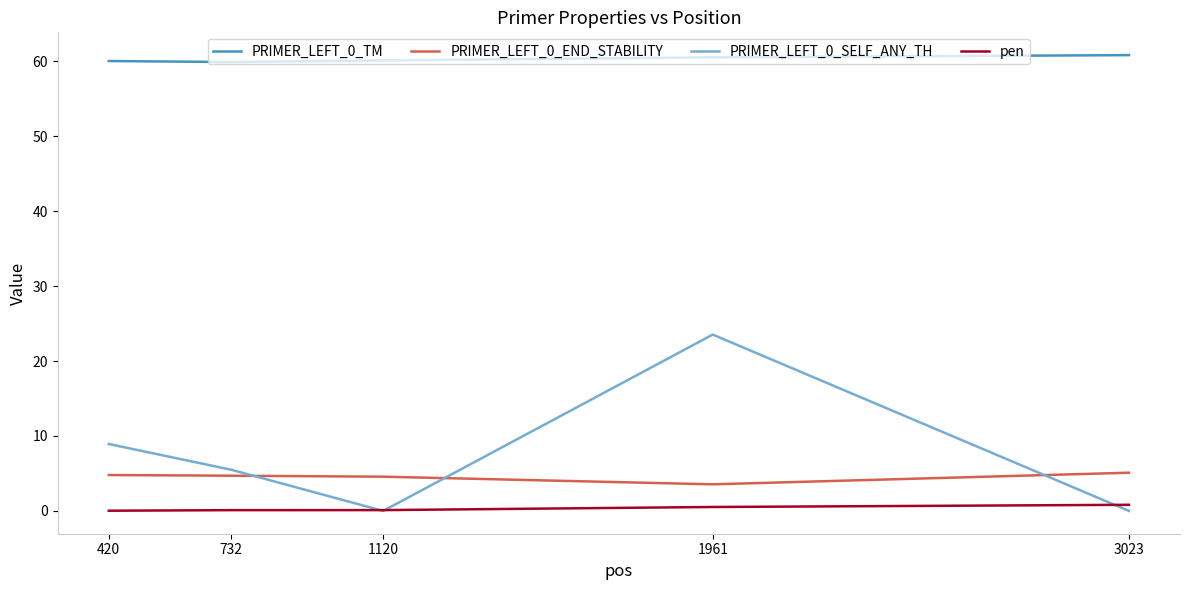

How many distinct data groups are displayed?

4